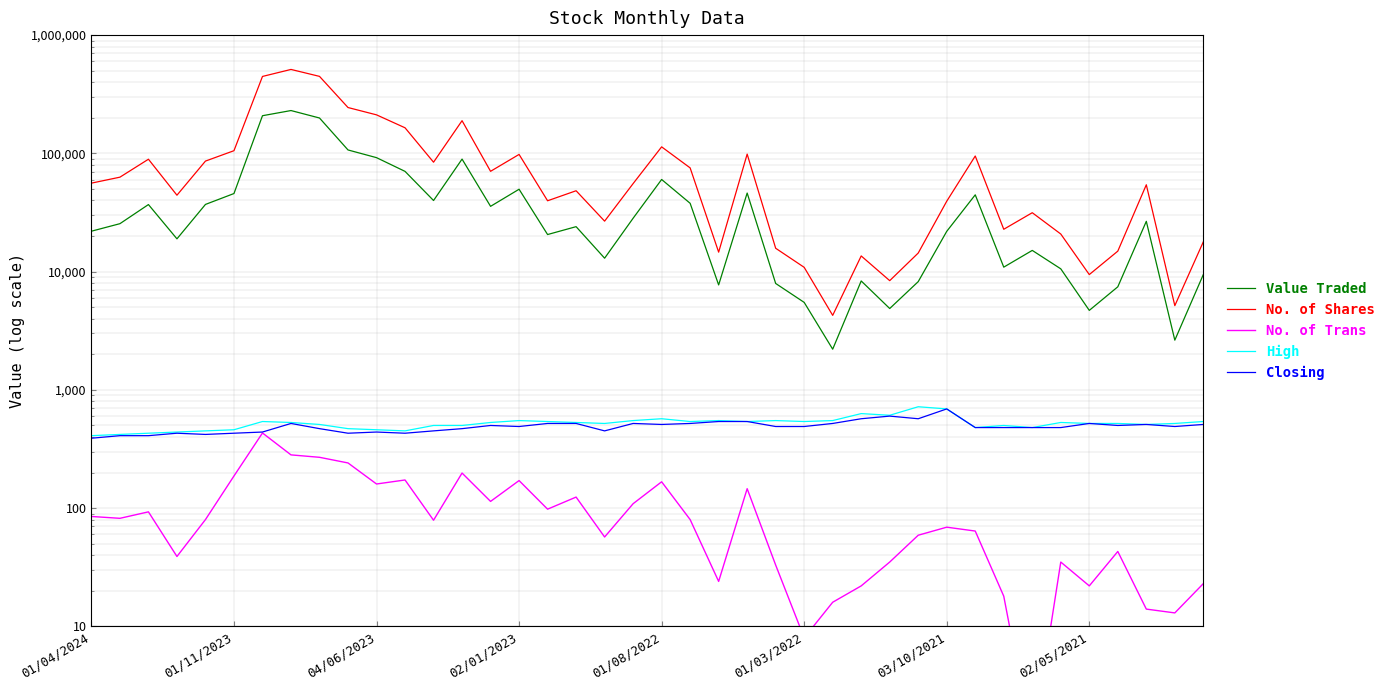

How many data points in Closing are less than 490?

18